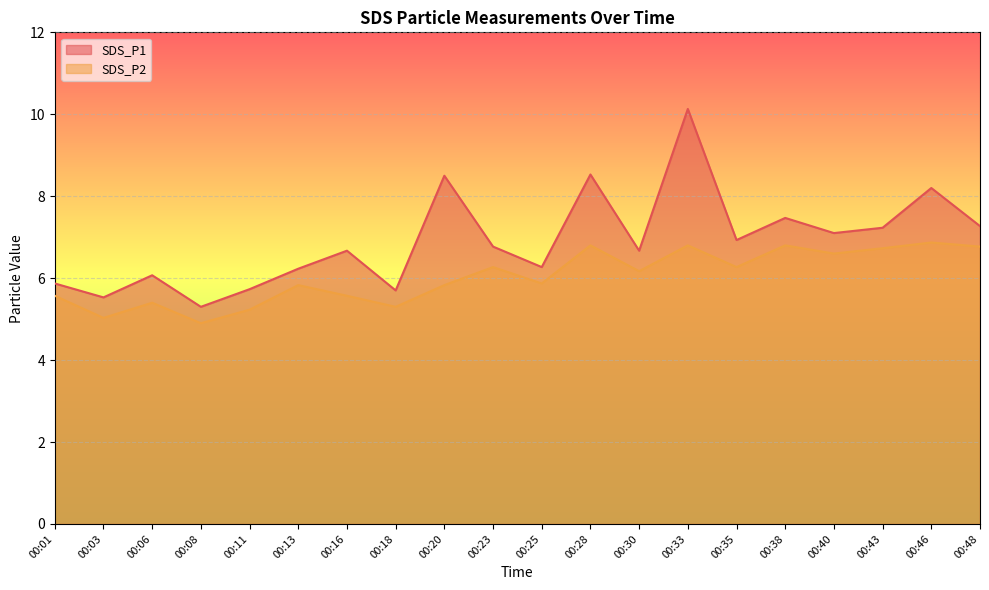

Between 00:46 and 00:20, which is larger?

00:20